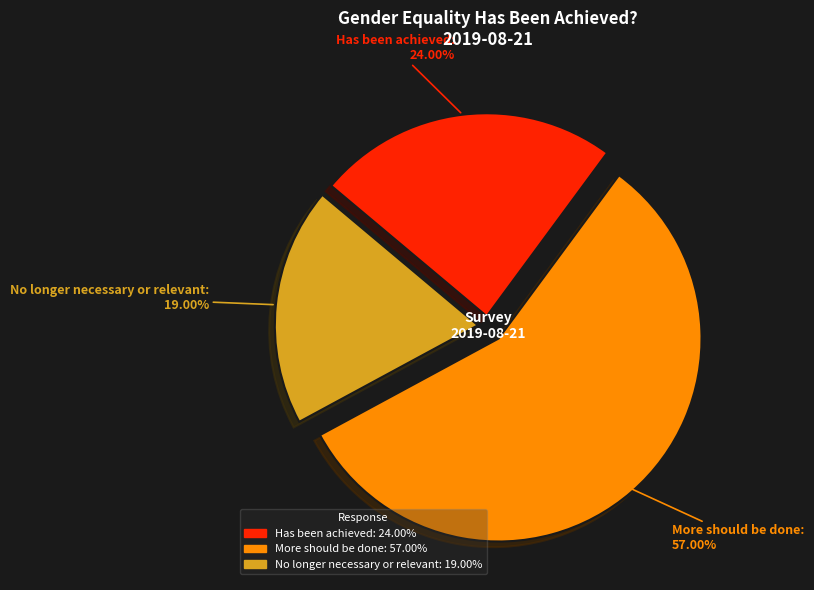

What percentage is the No longer necessary or relevant slice, to the nearest percent?

19%